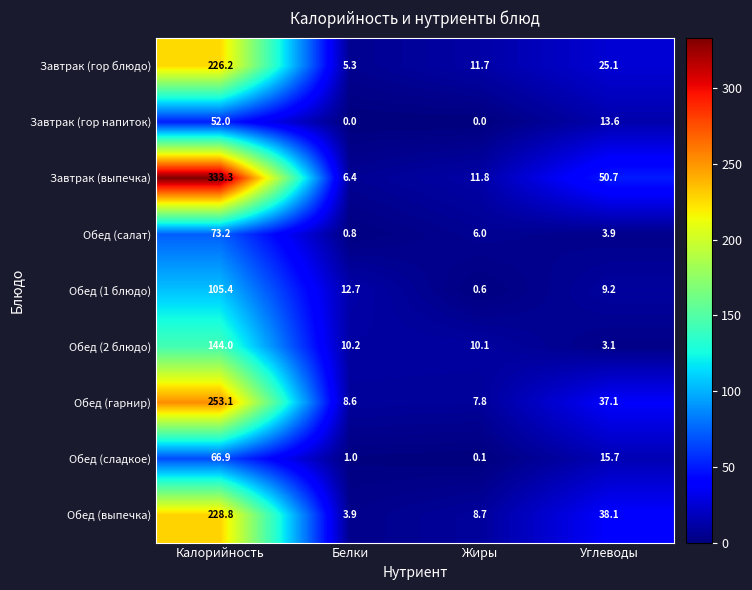

What is the difference between the Обед (1 блюдо) values at Жиры and Калорийность?

104.8